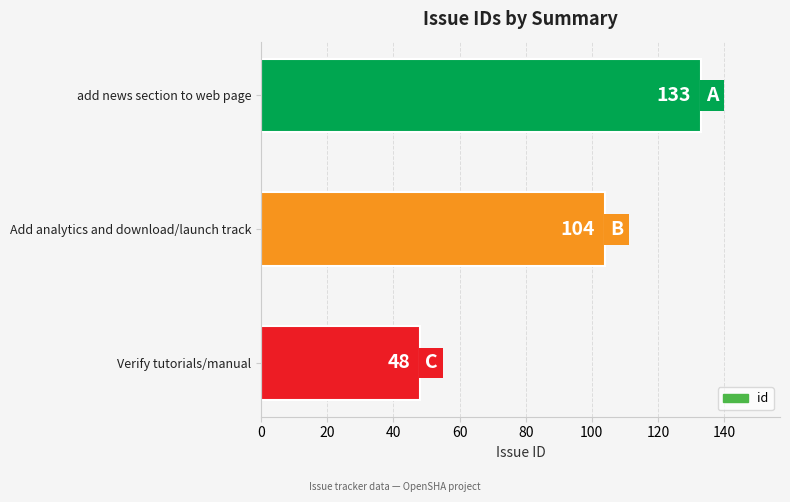

Rank the categories by value from lowest to highest.

Verify tutorials/manual, Add analytics and download/launch track, add news section to web page